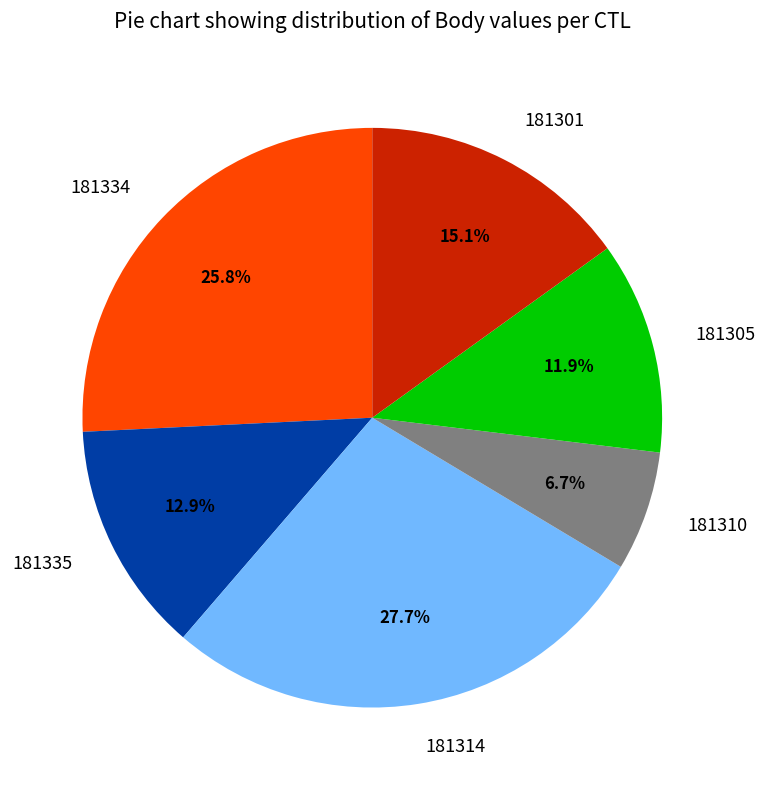

Combined, what portion of the pie is 181314 and 181301?

42.8%